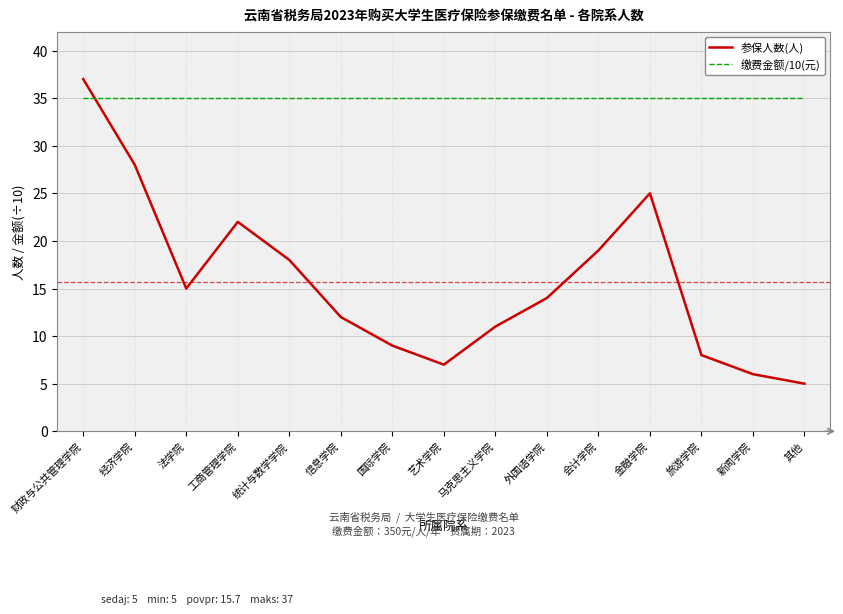

List the series in order of their peak value, lowest first.

缴费金额/10(元), 参保人数(人)